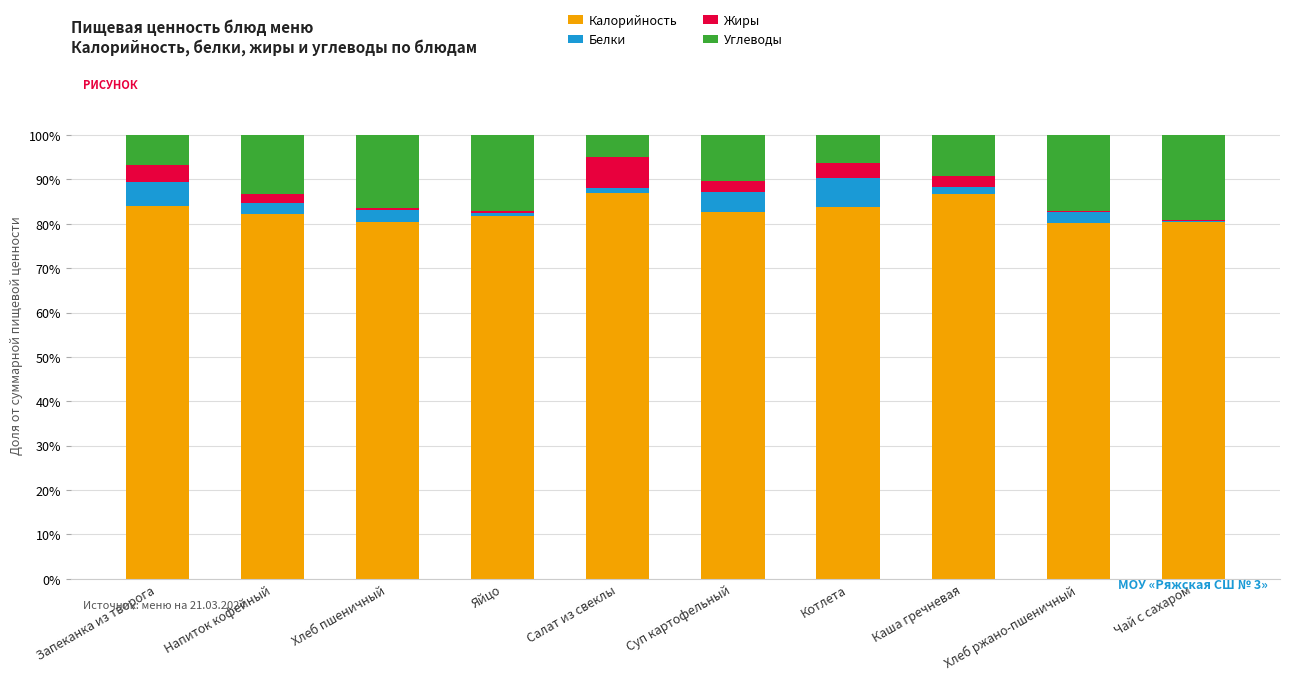

Is it true that Калорийность equals 142.5 at Яйцо?

False